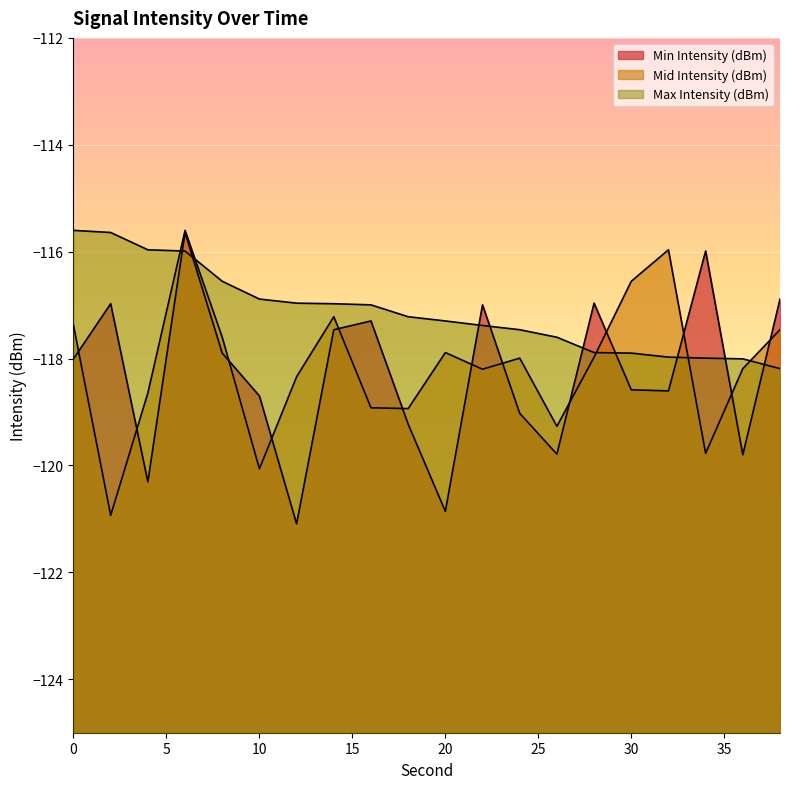

What is the value of the Mid Intensity (dBm) point at the 4th from the left?

-115.6